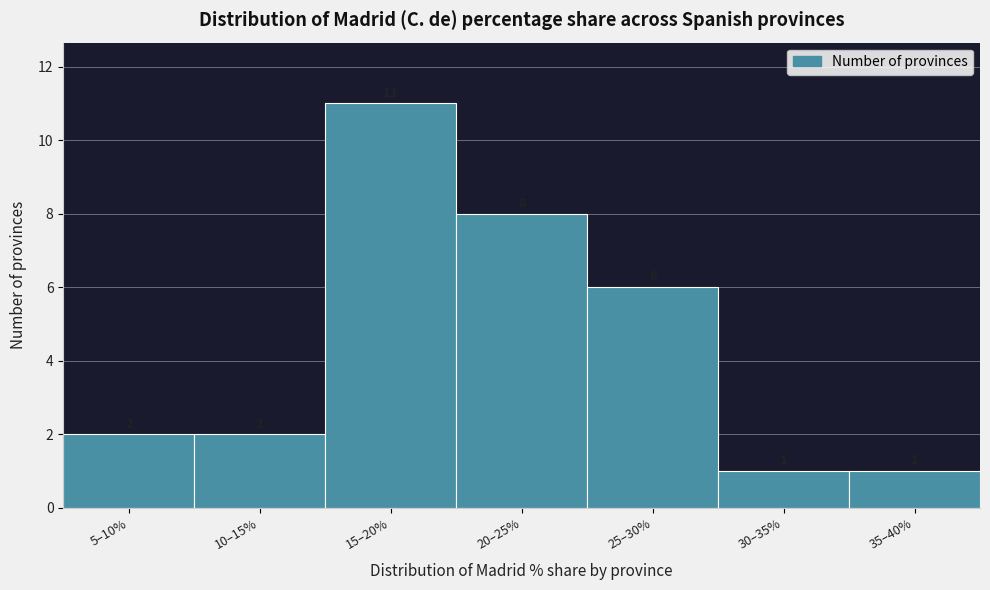

Reading right to left, transcribe all the data shown in this chart.

35–40%=1	30–35%=1	25–30%=6	20–25%=8	15–20%=11	10–15%=2	5–10%=2